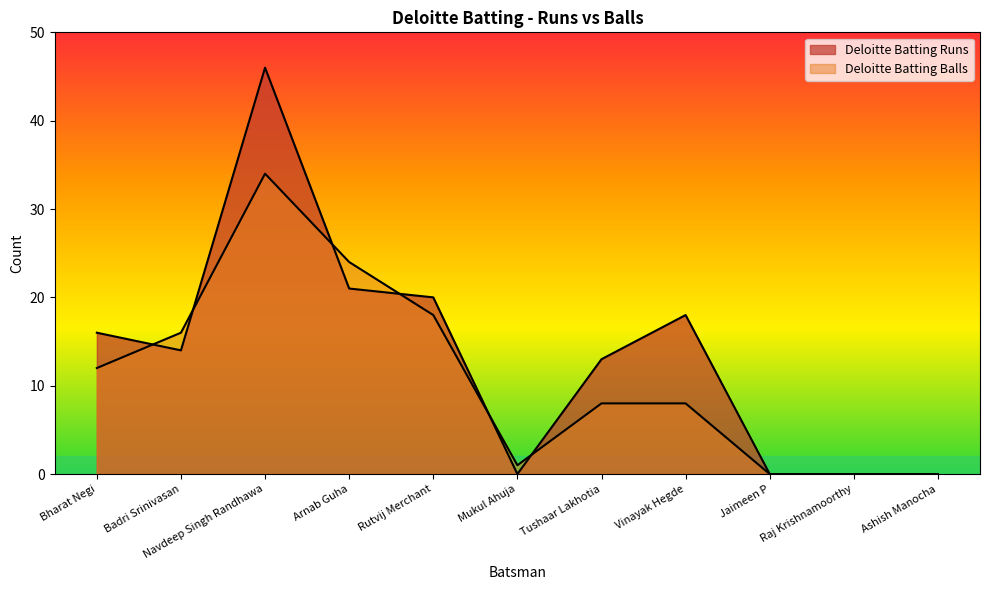

Rank the series by their average value, from lowest to highest.

Deloitte Batting Balls, Deloitte Batting Runs